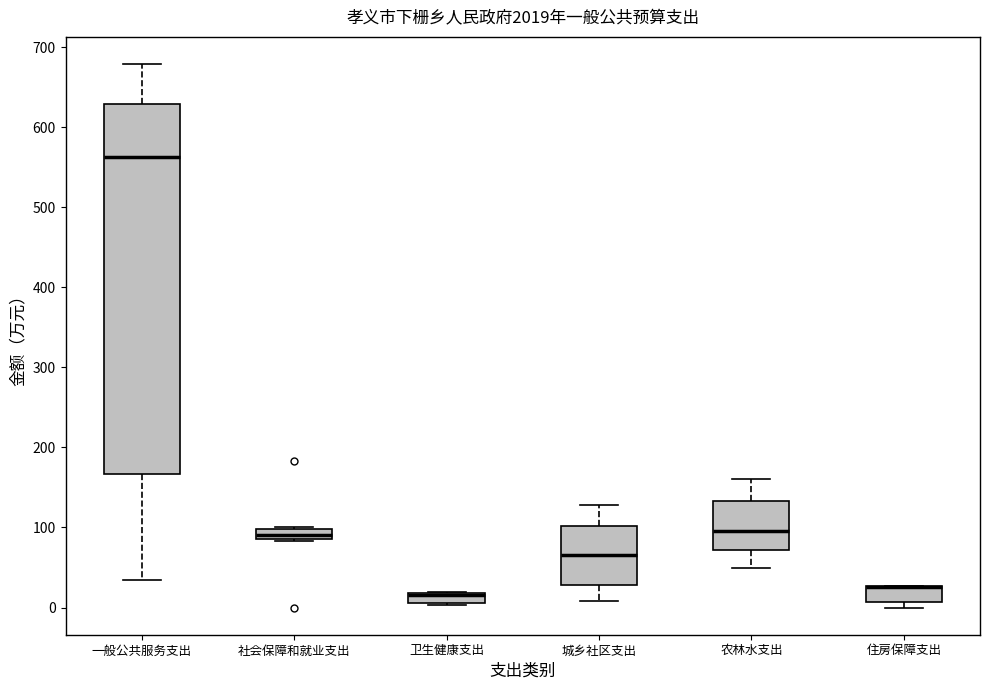

Where does the upper whisker of the box for 城乡社区支出 end on the y-axis? The values are not printed on the chart, so give them approximately, as read against the axis.

130